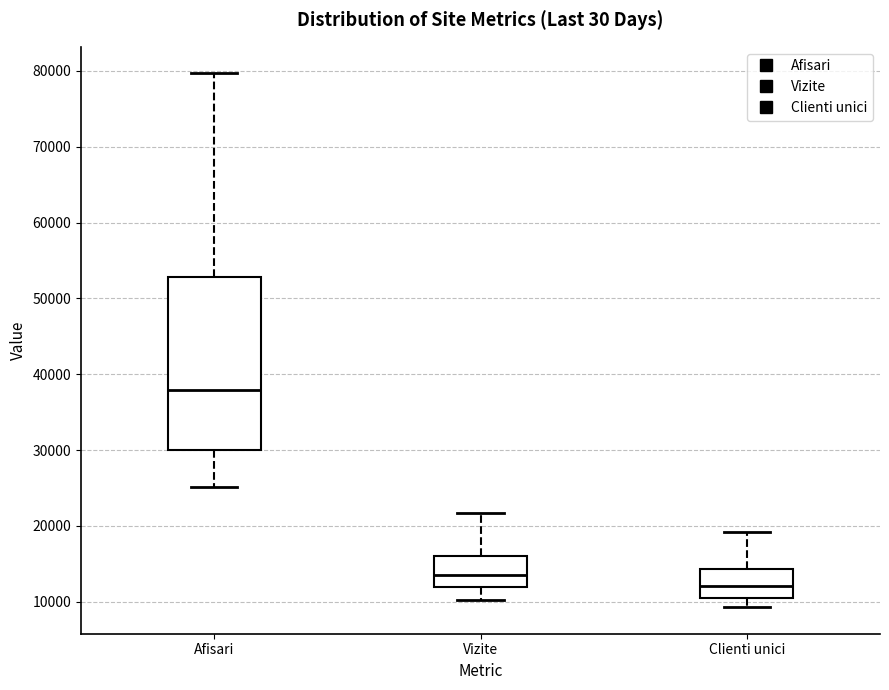

Which box has the highest median line?

Afisari